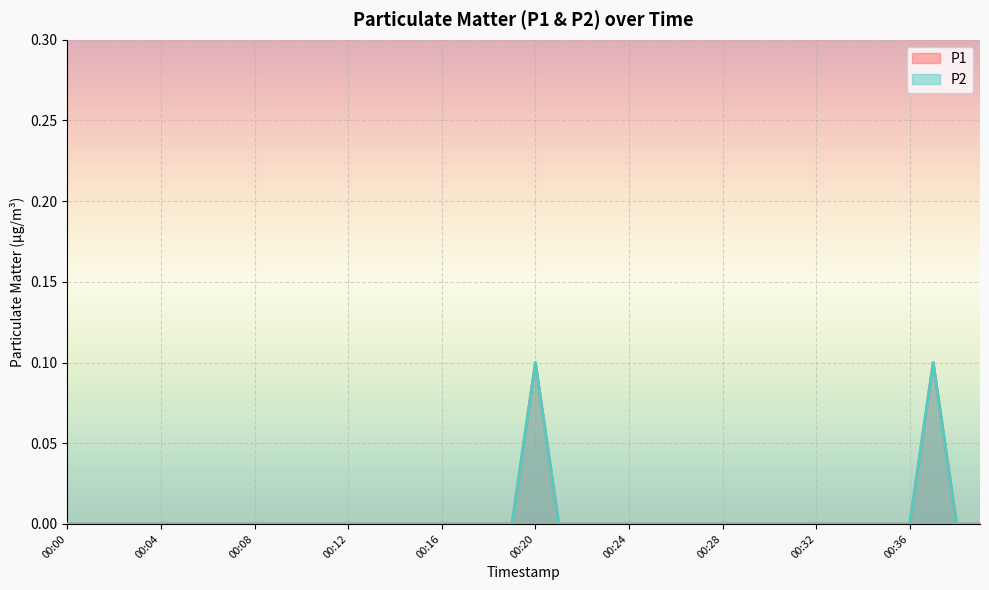

Rank the series by their maximum value, from lowest to highest.

P1, P2